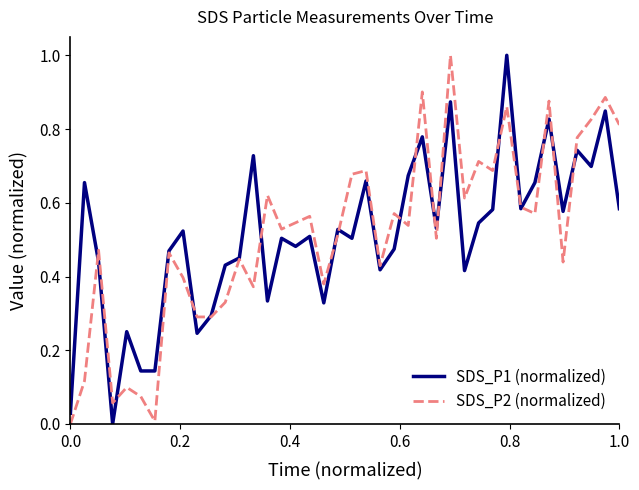

Does the chart have visible grid lines?

No